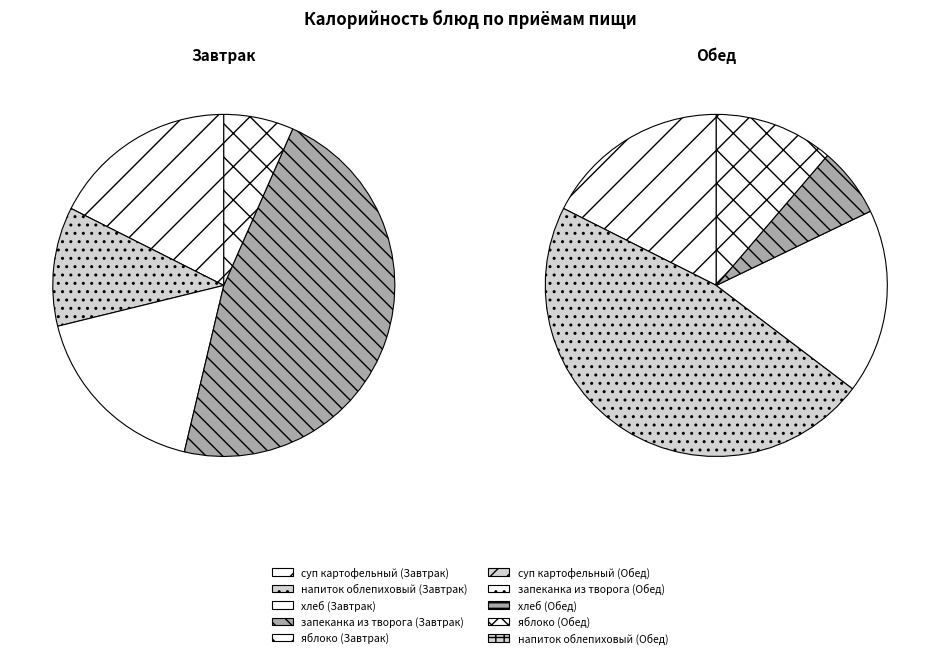

Combined, do яблоко
(Завтрак) and яблоко
(Обед) account for over 50%?

No